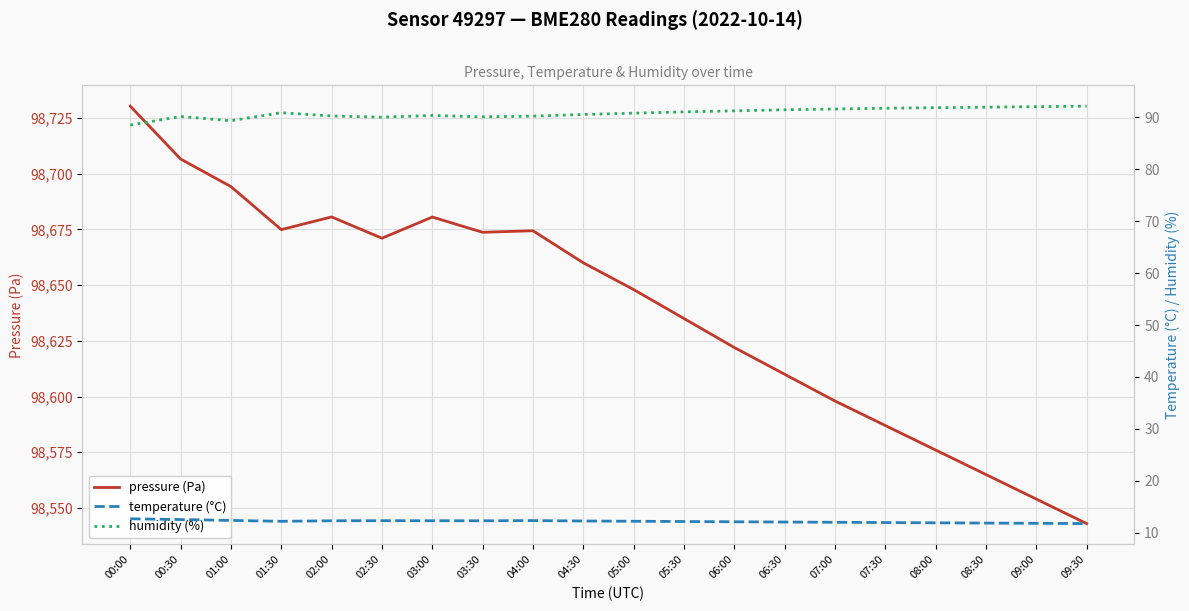

Is the value of temperature (°C) at 04:00 greater than the value of pressure (Pa) at 09:30?

No